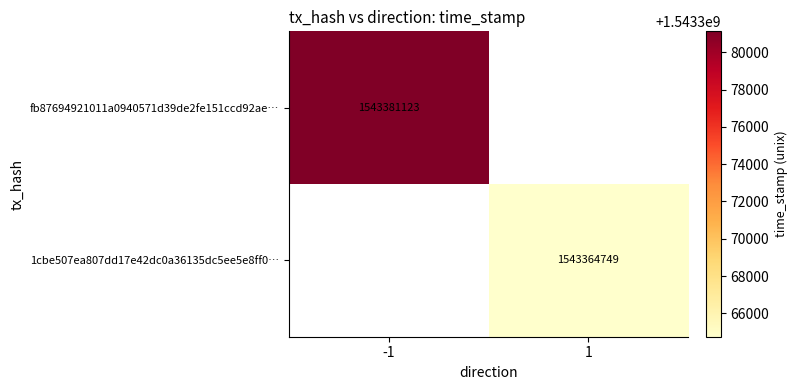

True or false: 1cbe507ea807dd17e42dc0a36135dc5ee5e8ff0… has a value of 939374781 at 1.

False